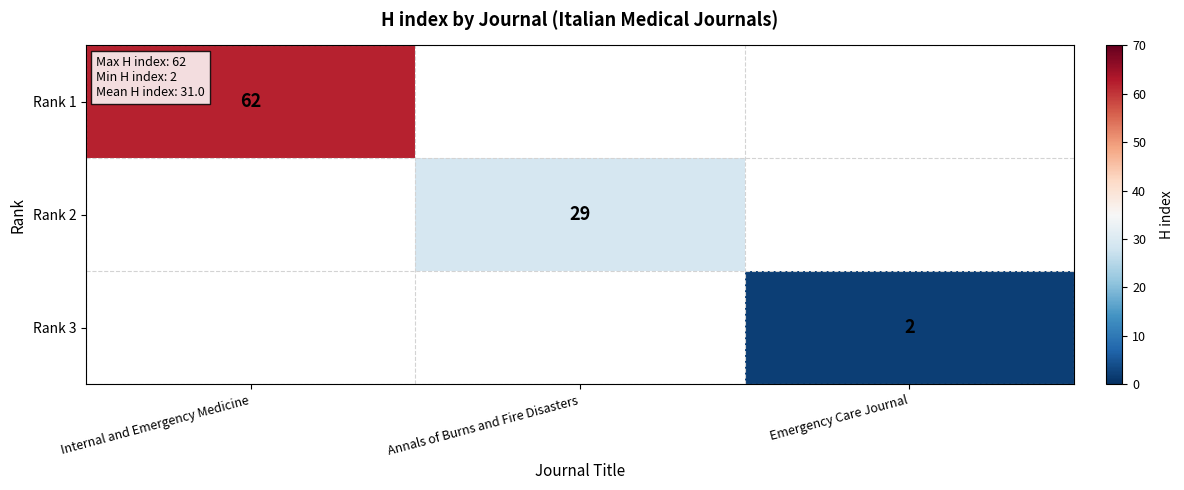

At which category does the chart reach its minimum across all series?

Emergency Care Journal